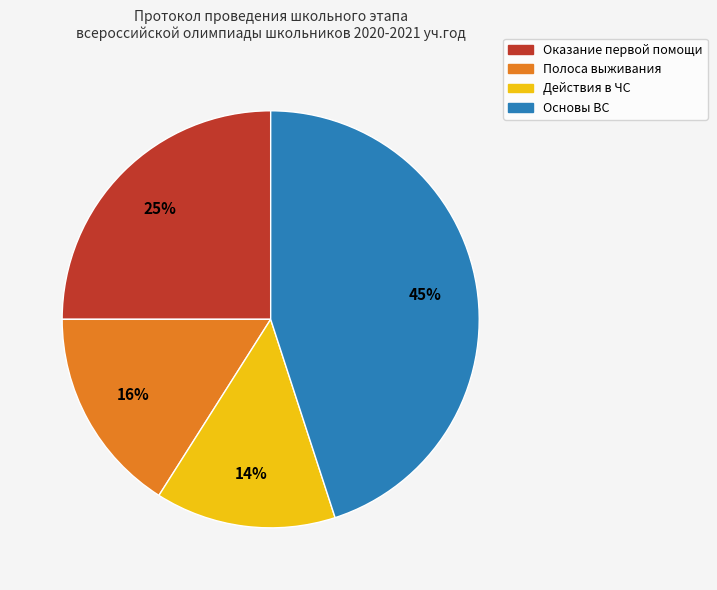

True or false: Действия в ЧС accounts for 14% of the total.

True